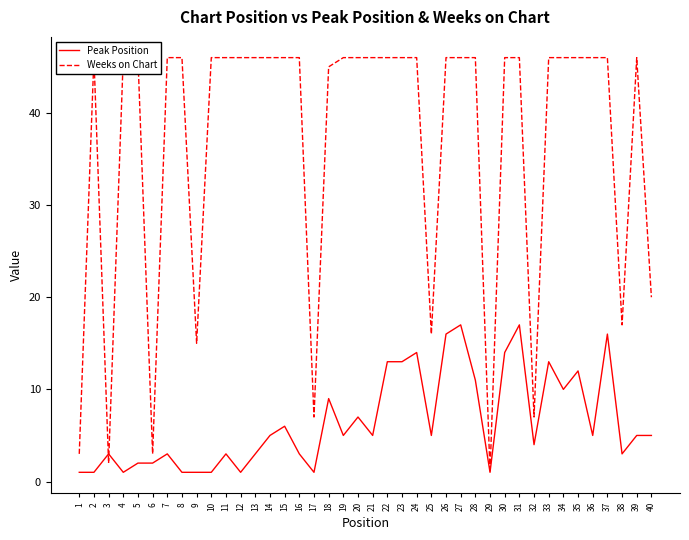

What is the difference between the maximum and minimum values in the Weeks on Chart series?

45